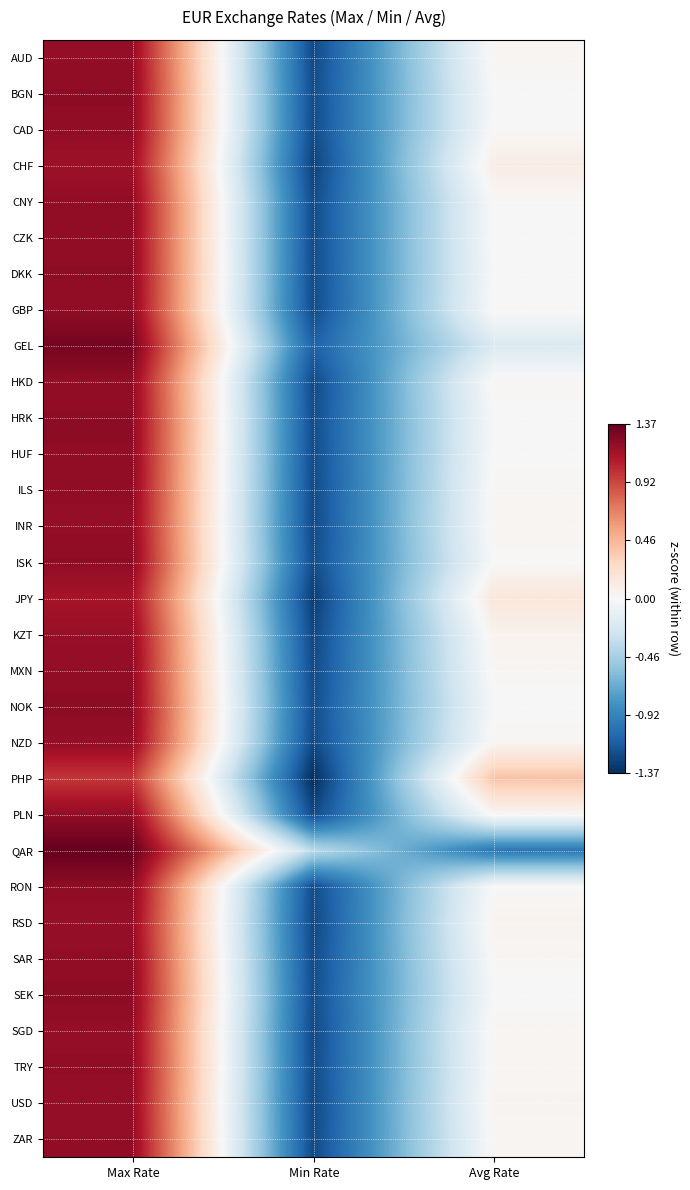

What is the minimum value shown in the chart?

-1.4